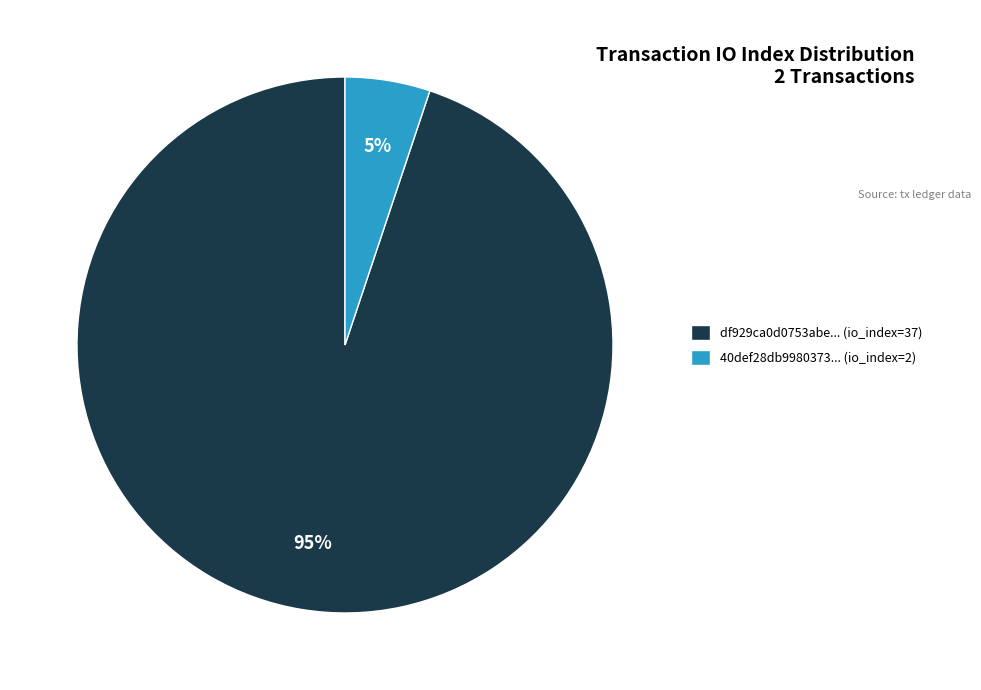

To the nearest percent, what is the average slice percentage?

50%